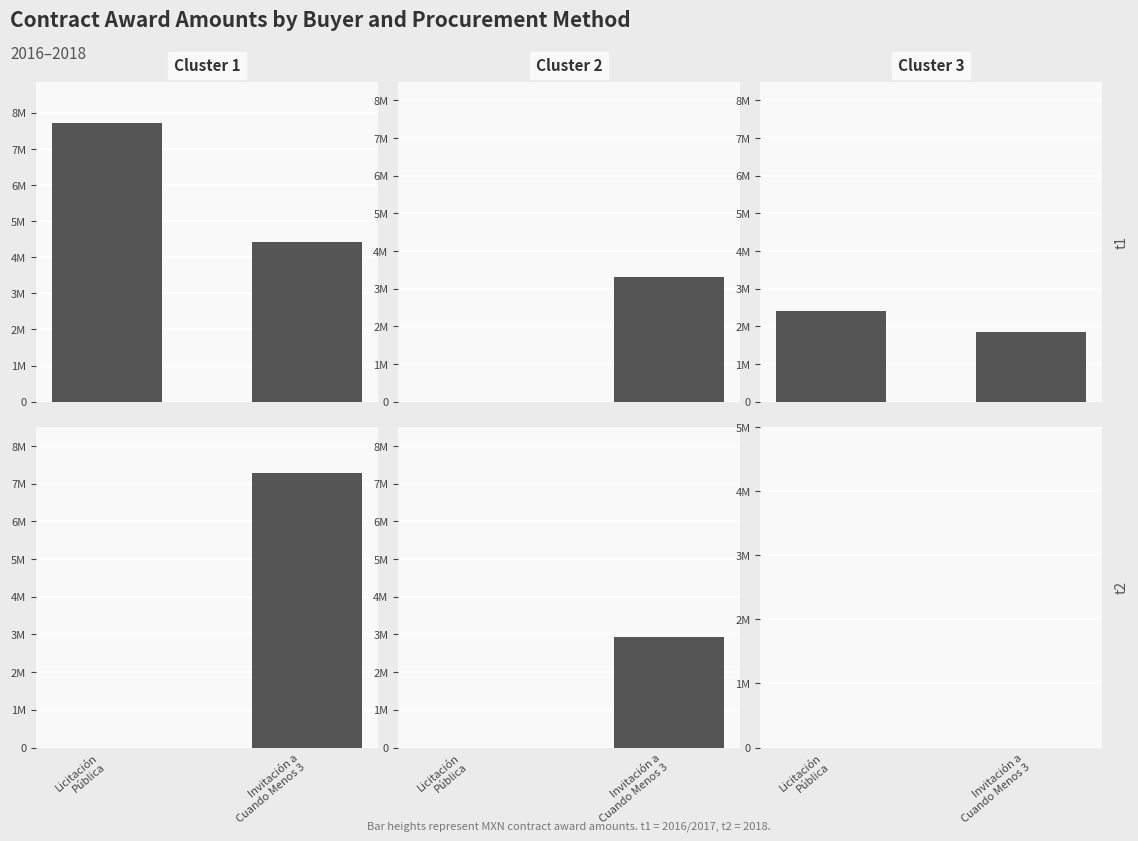

Does the chart contain any negative values?

No